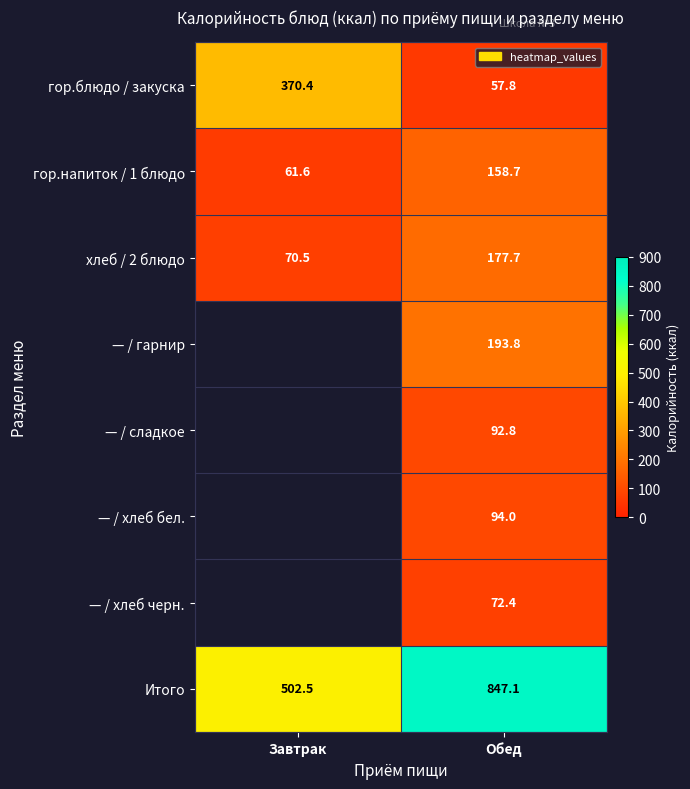

Is it true that хлеб / 2 блюдо equals 89.8 at Обед?

False